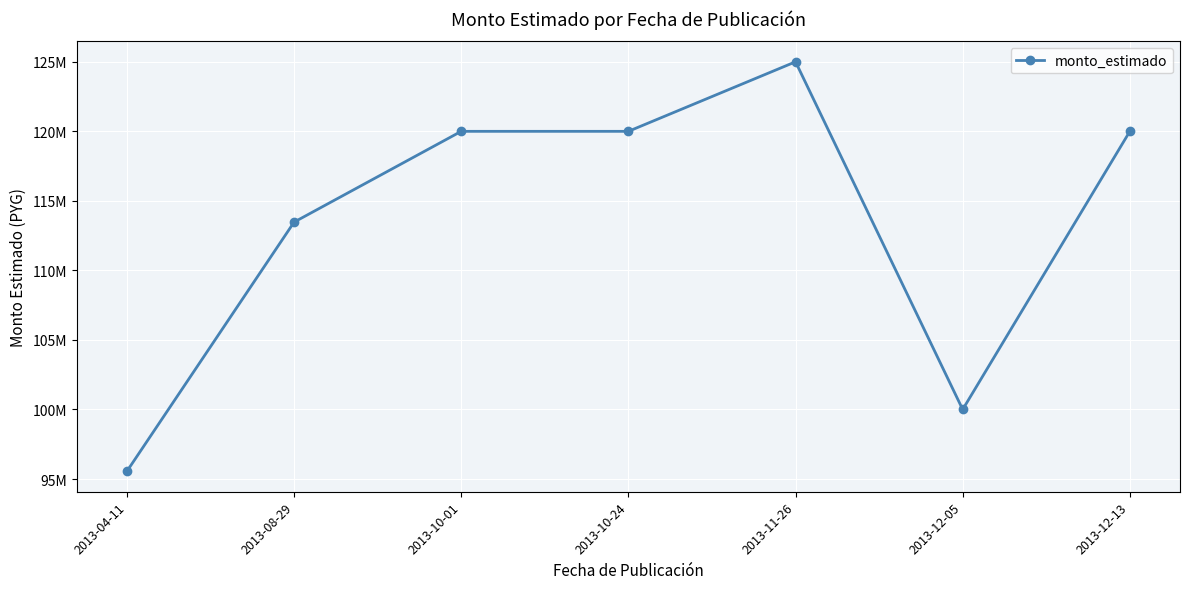

Reading left to right, extract all data points from this chart.

95557874	113472036	120000000	120000000	125000000	100000000	120000000